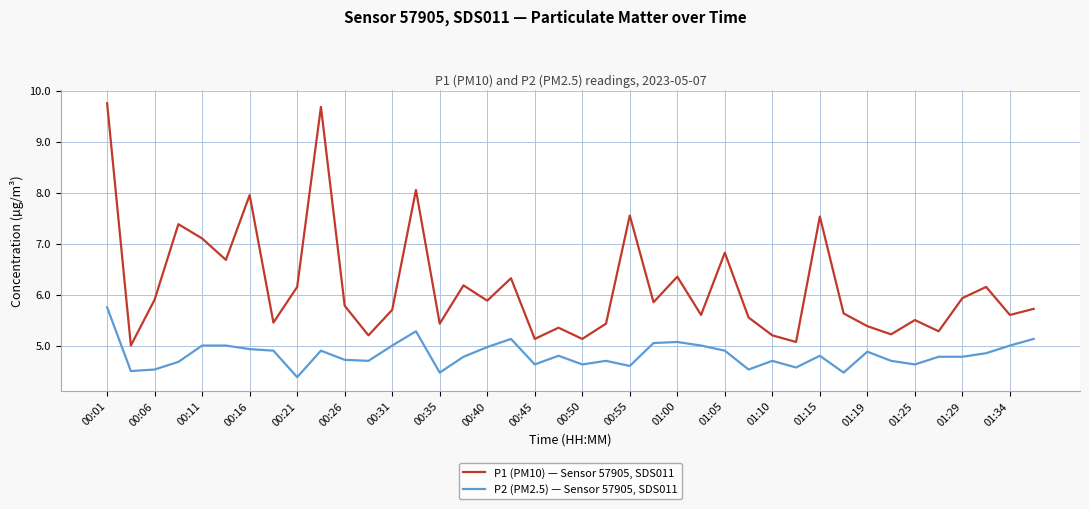

What is the difference between the maximum and minimum values in the P2 (PM2.5) — Sensor 57905, SDS011 series?

1.4